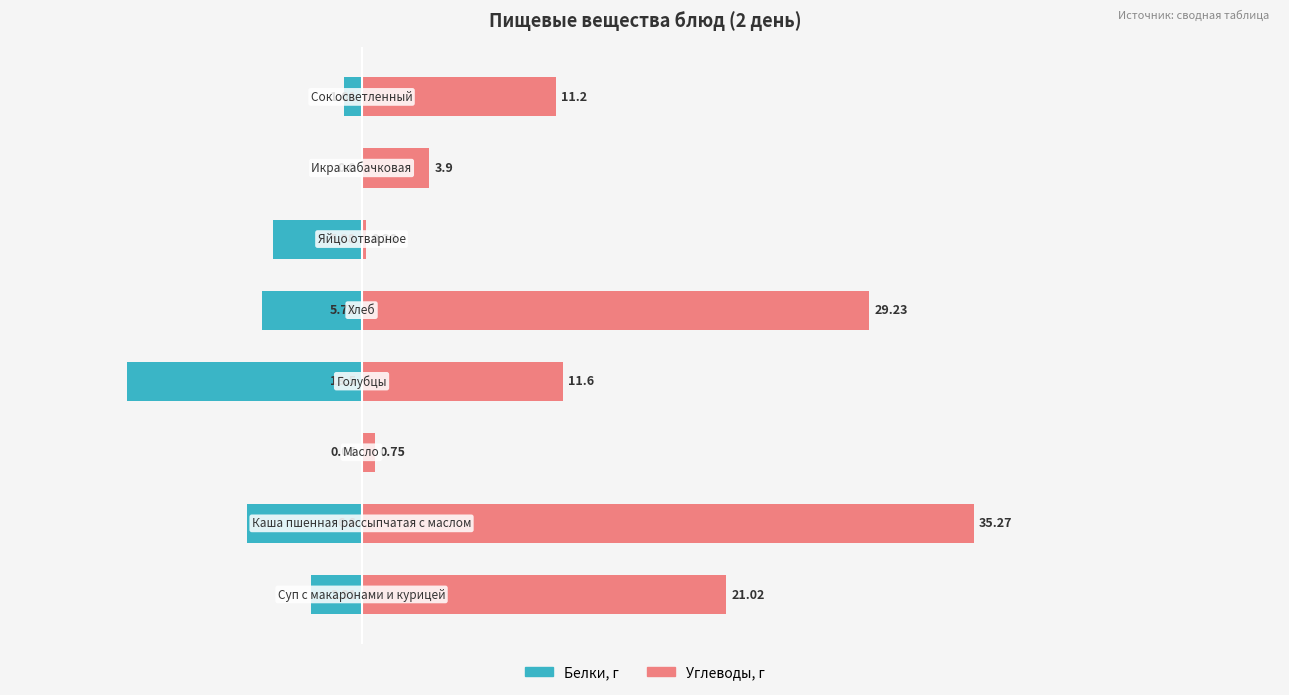

At how many categories does at least one series exceed 30?

1